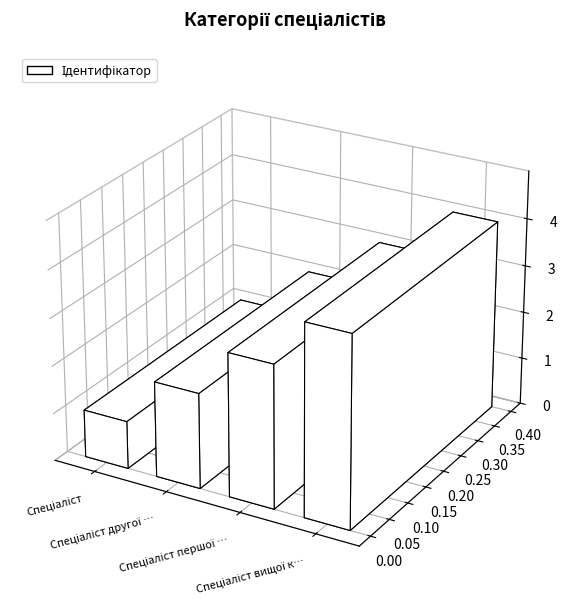

What is the label of the 4th bar from the right?

Спеціаліст